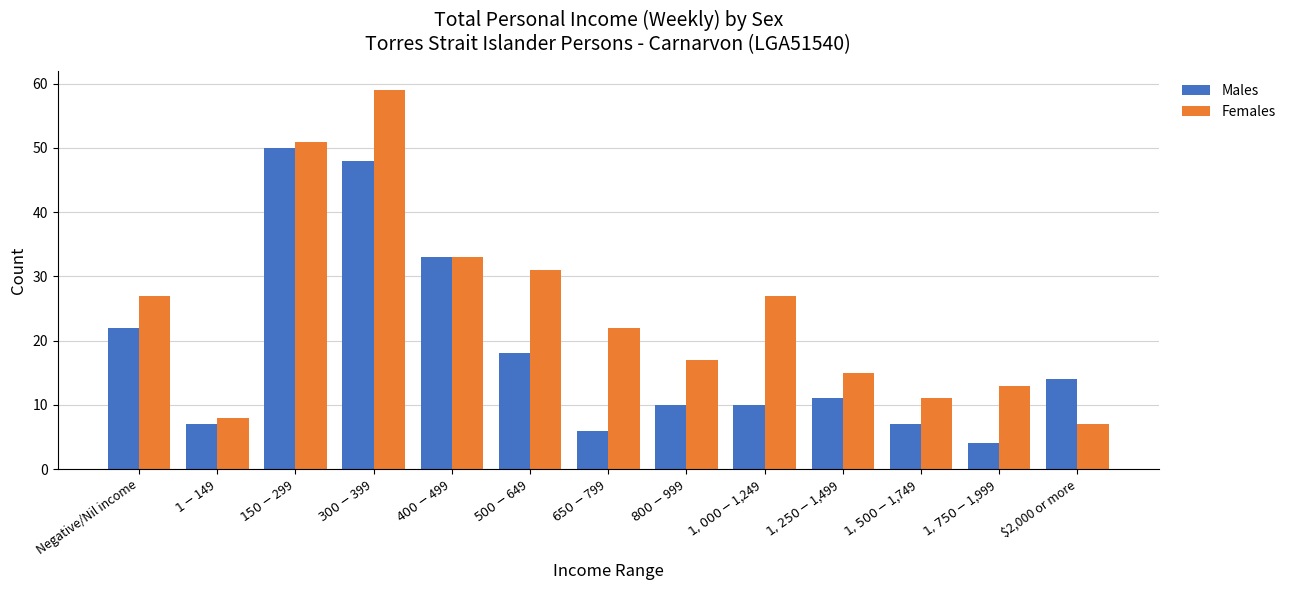

What is the sum of all Females values?

321